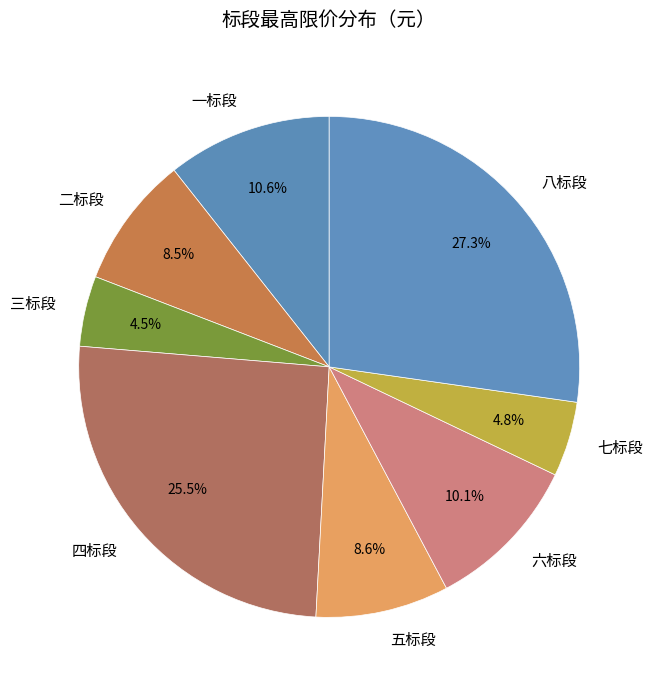

Is there any slice that represents more than half of the pie?

No